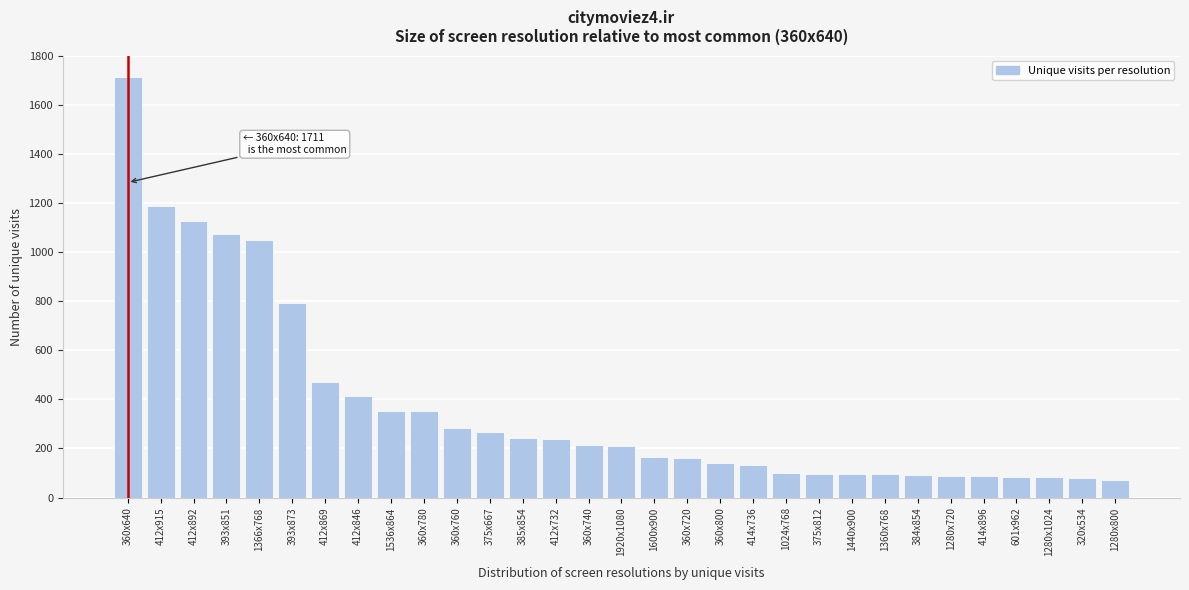

Where is the data nearest to the value 891?

393x873